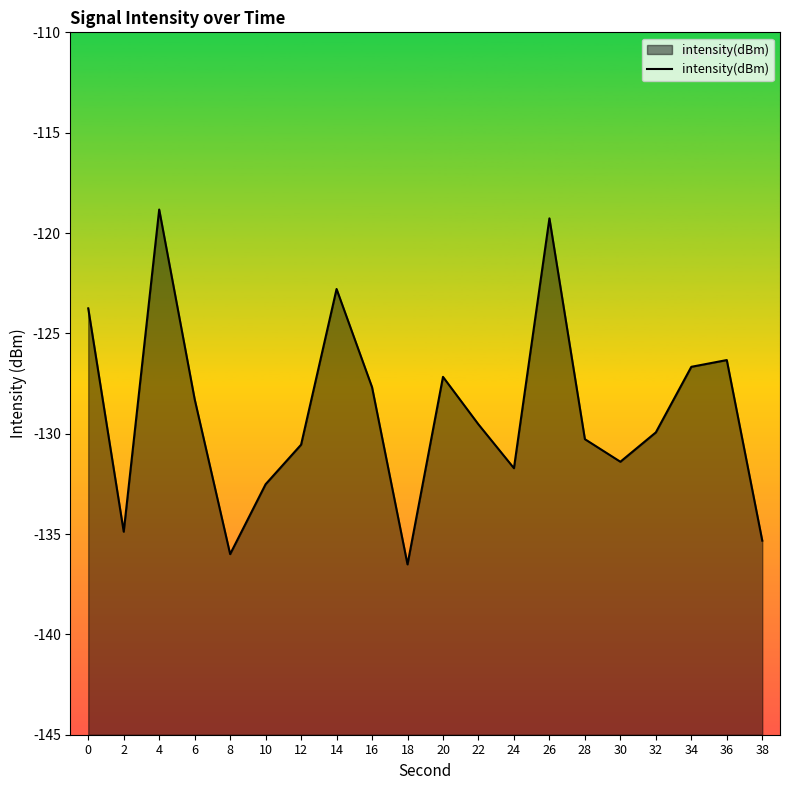

What is the maximum value shown in the chart?

-118.8